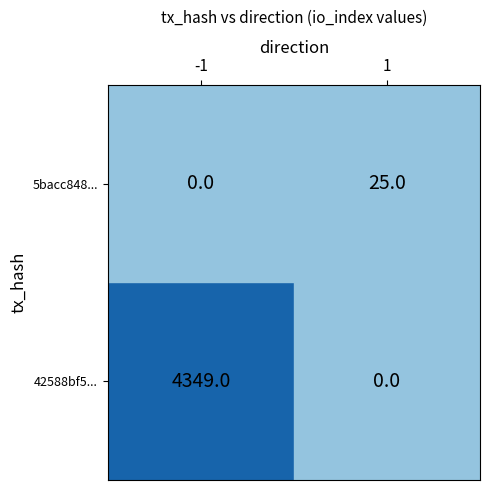

What is the average value of the 5bacc8486c032362098931c5f2cfa6437cdc75b series?

13